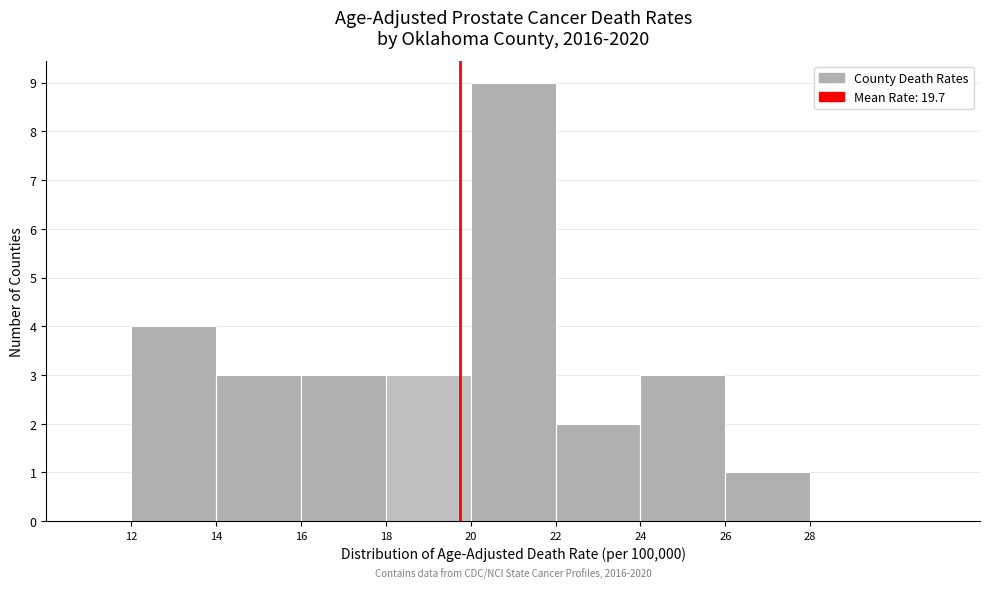

Over which range of the x-axis is the bar tallest?

20 to 22